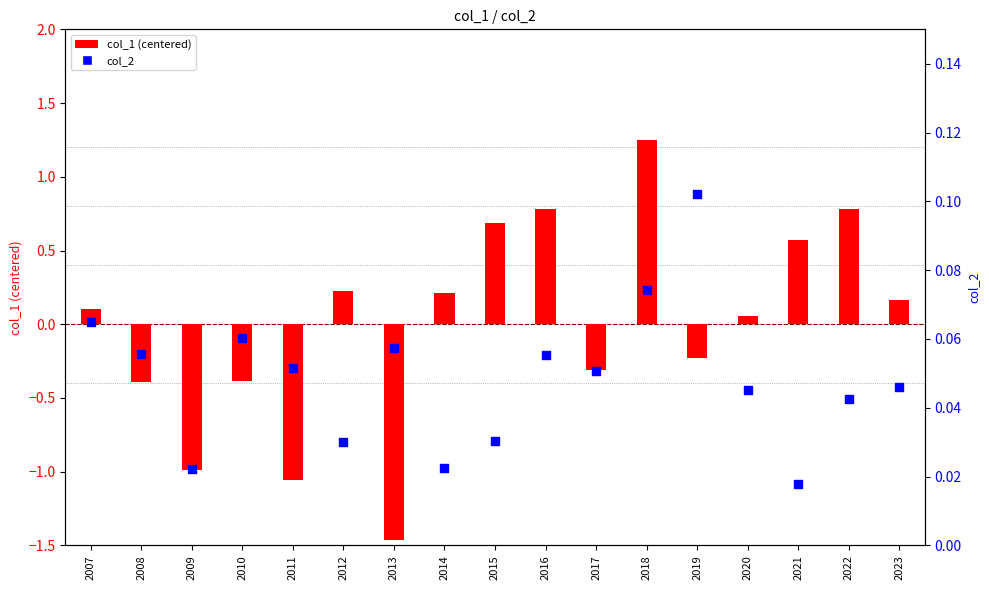

Which series contains the lowest Y value?

col_1 (centered)